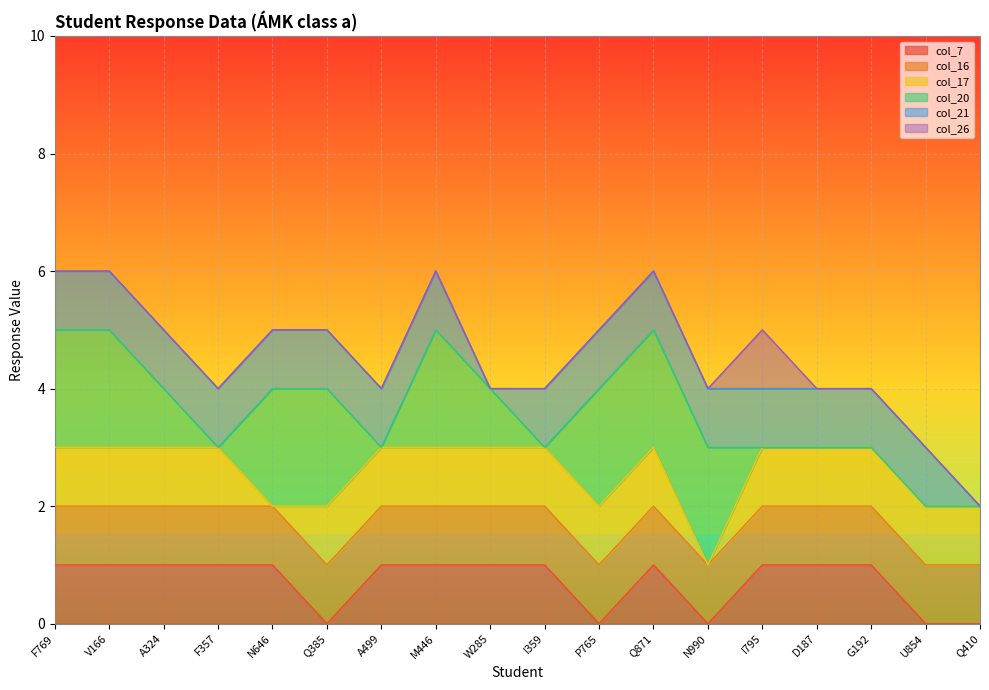

True or false: col_26 and col_16 cross at least once.

True